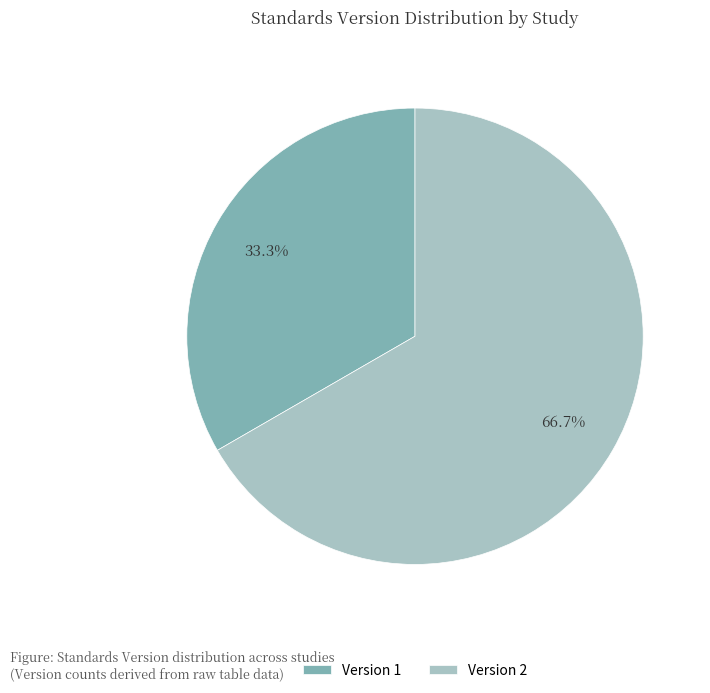

Rank the categories by value from lowest to highest.

Version 1, Version 2